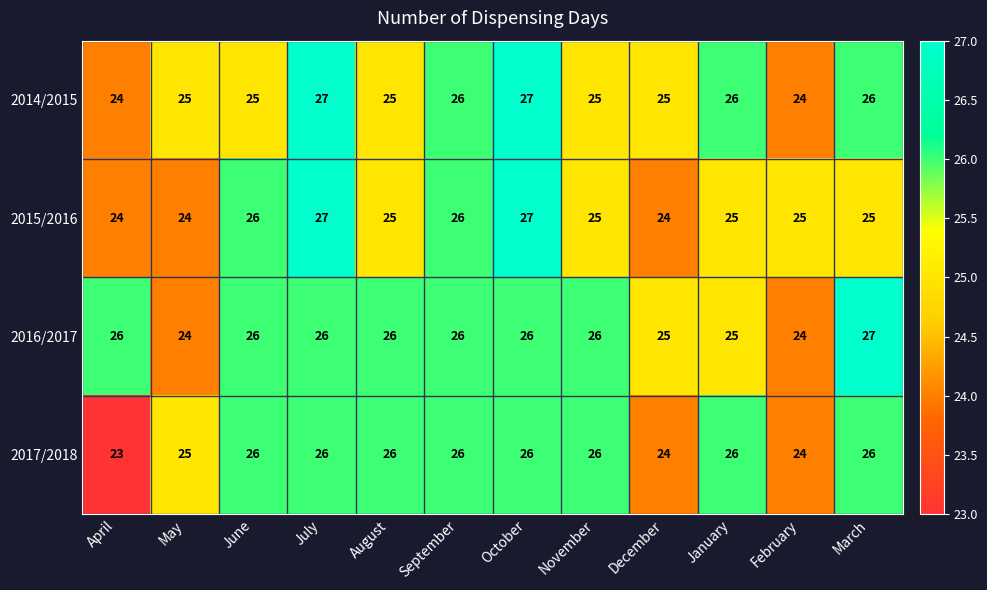

The value of 2015/2016 at July is 27. True or false?

True